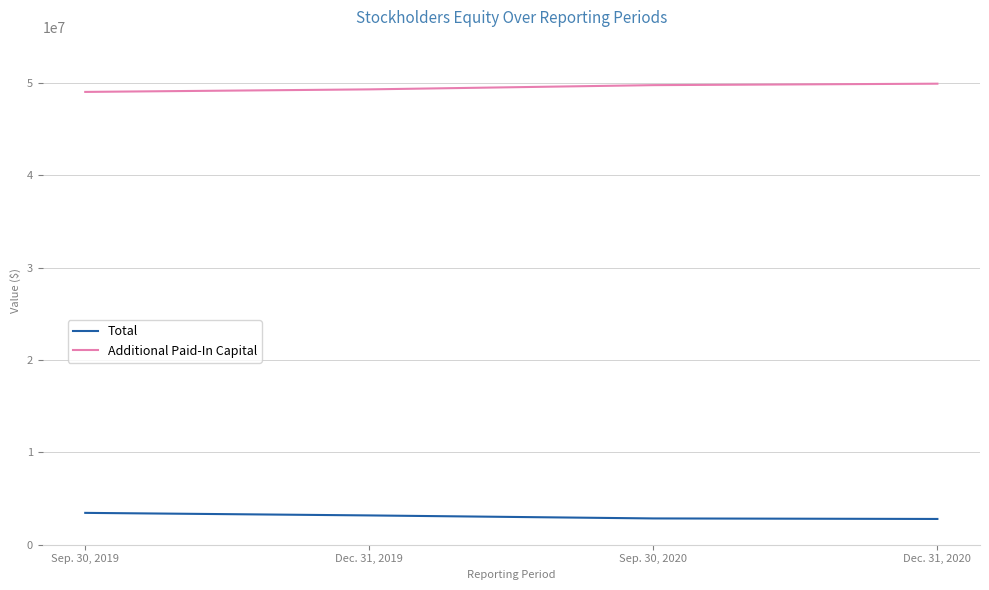

True or false: Total and Additional Paid-In Capital cross at least once.

False